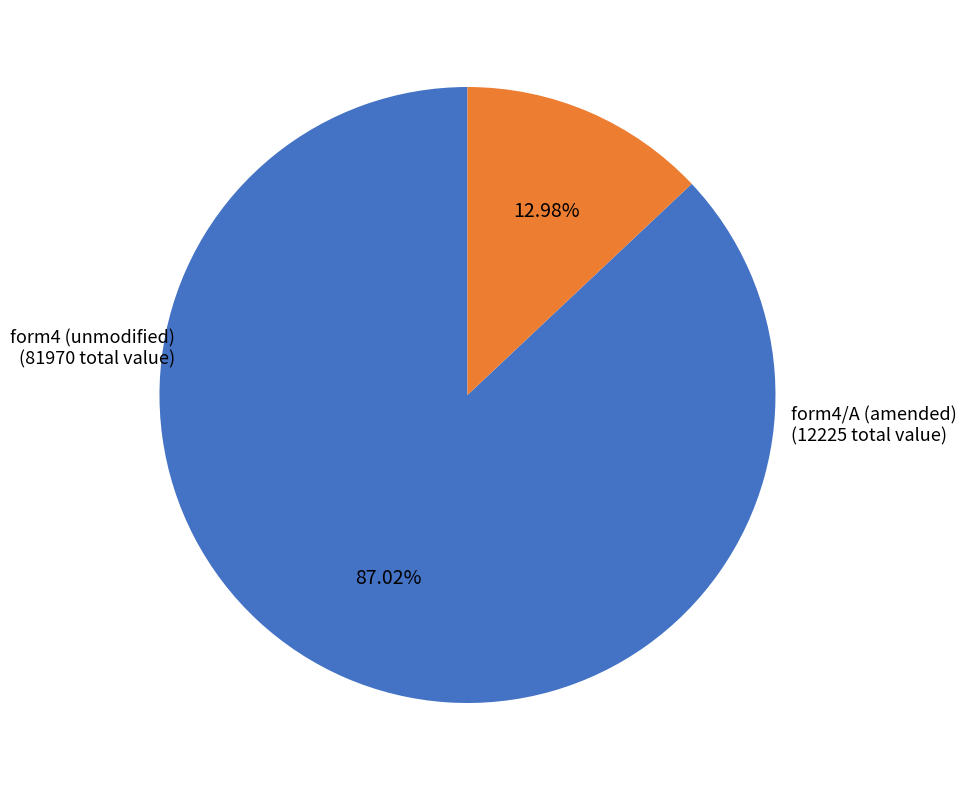

Is there a majority slice in this chart?

Yes